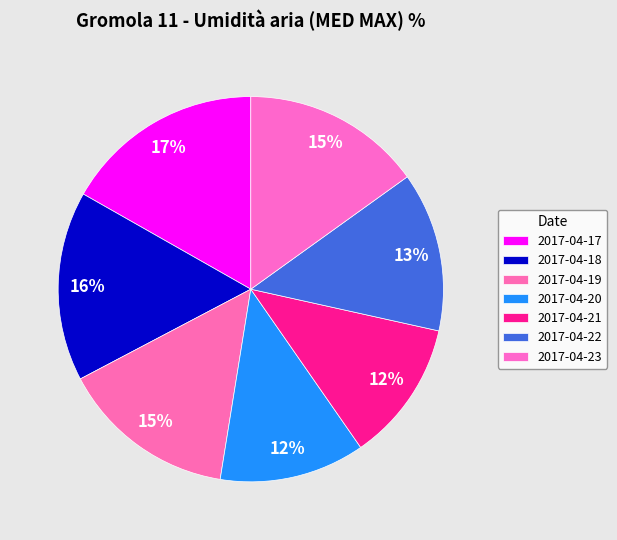

Which category has the smallest portion of the pie?

2017-04-21